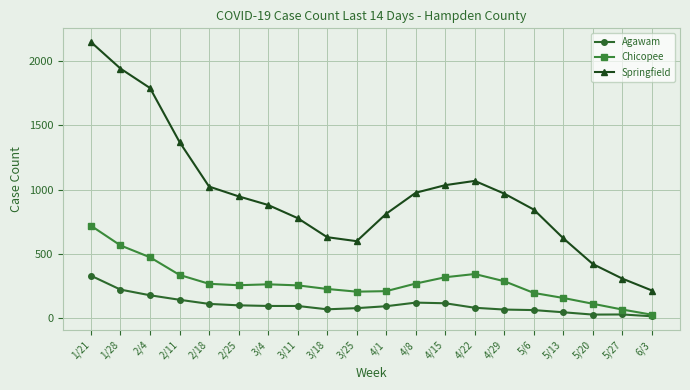

What is the label of the 6th point from the left?

2/25